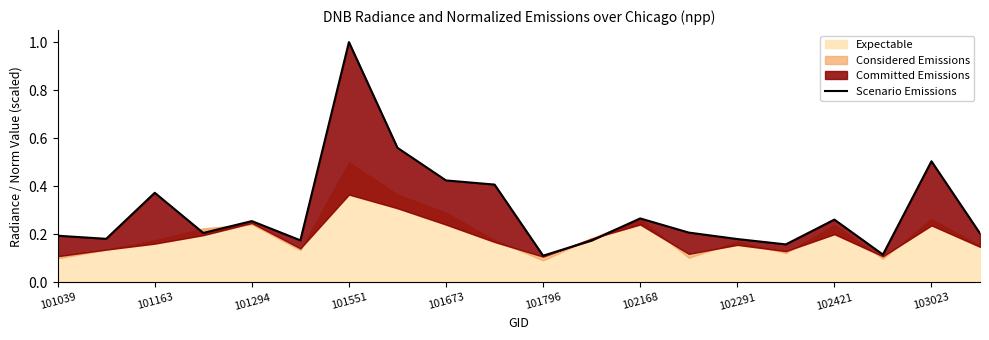

Is it true that the value at 101551 is 1.5?

False